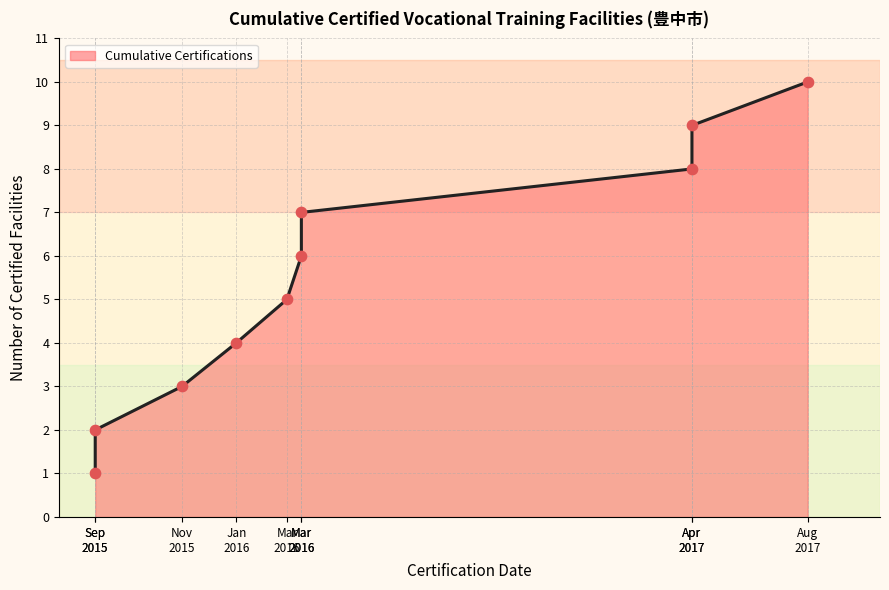

What is the change in value from Mar 2016 to Mar 2016?

+1